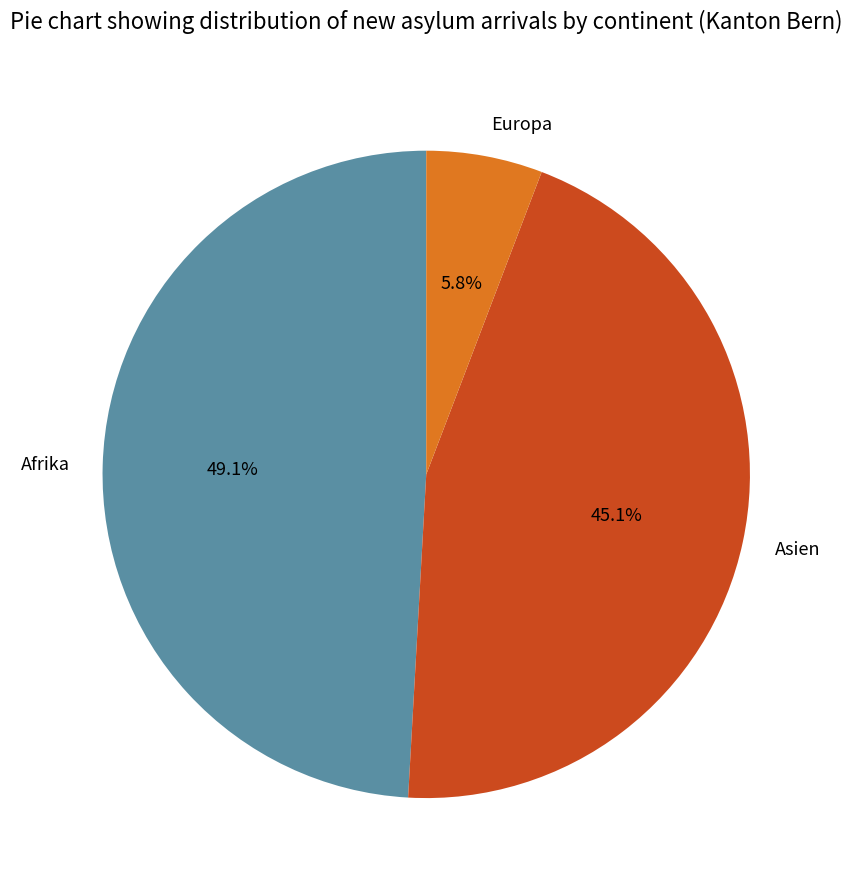

Rank the categories by value from lowest to highest.

Europa, Asien, Afrika